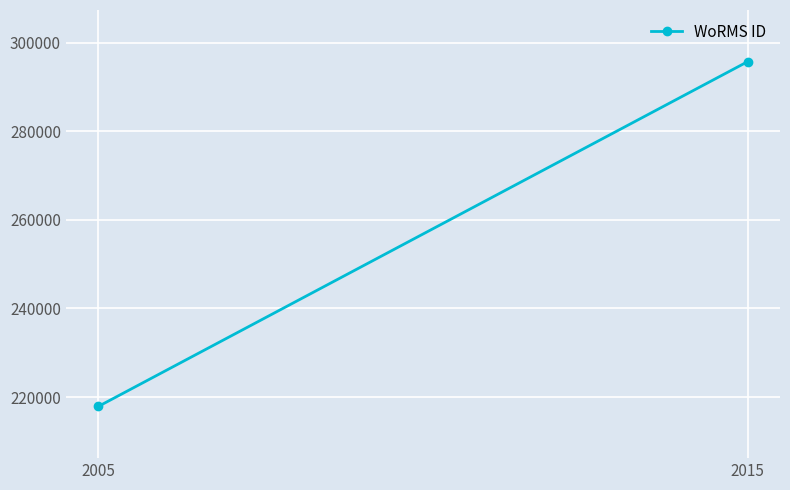

What is the difference between the values at 2015 and 2005?

77780.5